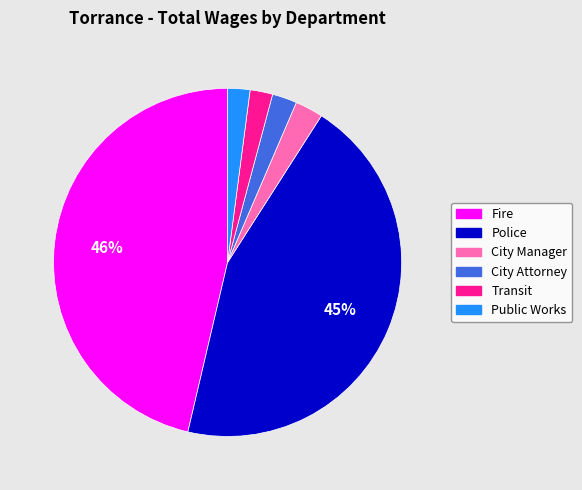

How many segments does this pie chart have?

6